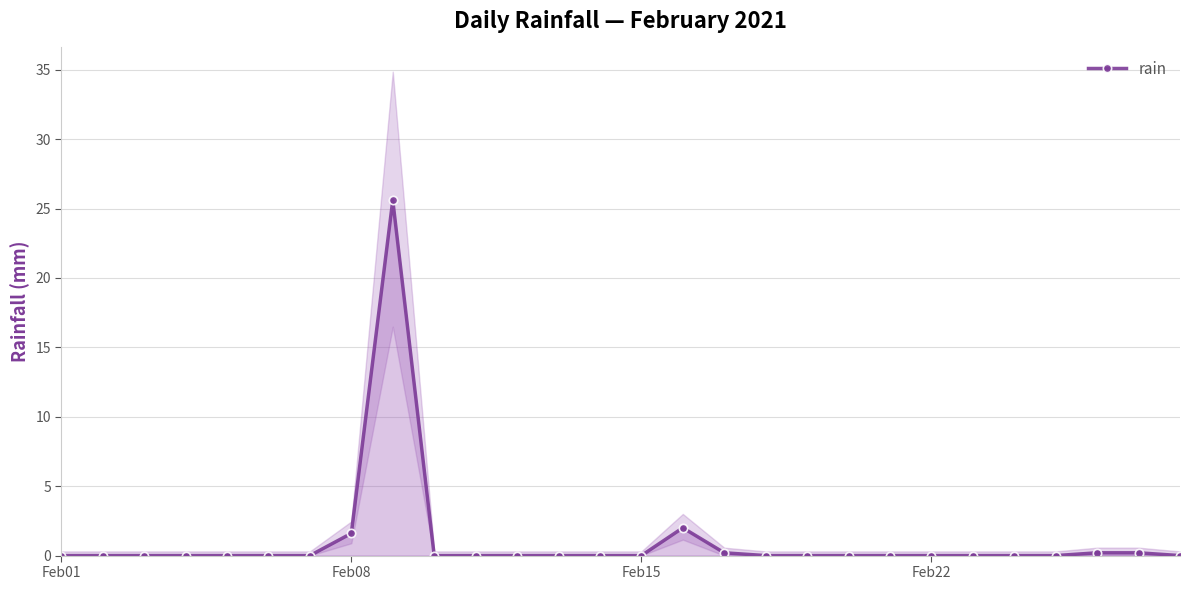

How many values exceed 0?

6